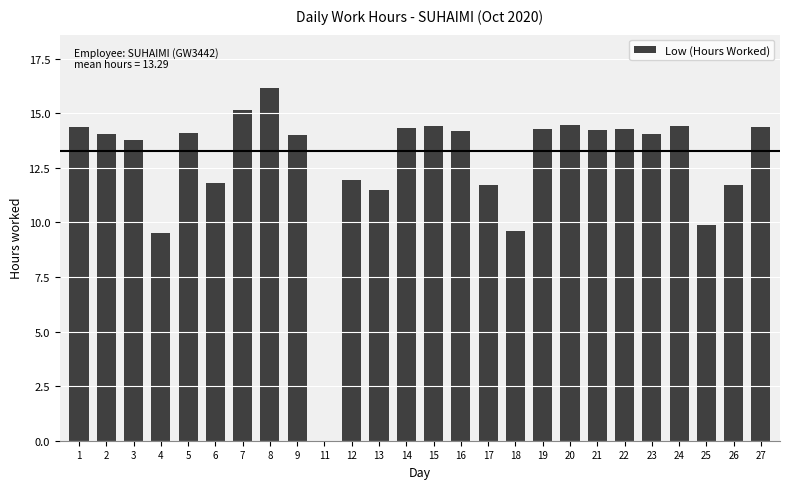

The value at 25 is 15.9. True or false?

False